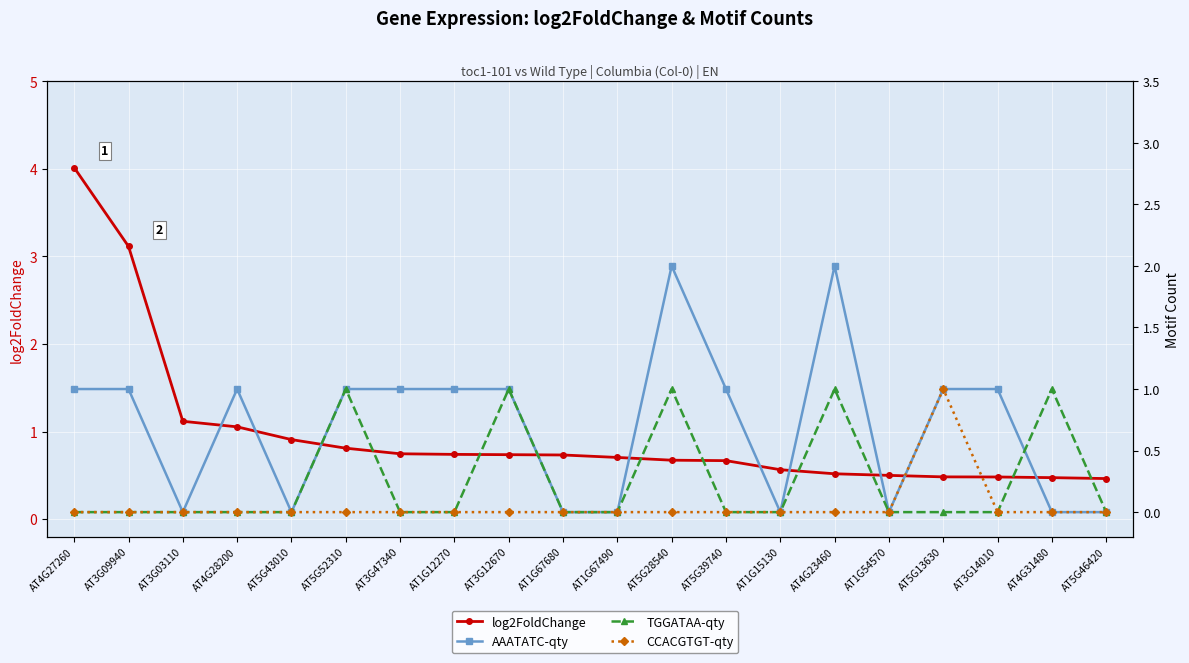

What is the label of the 3rd point from the right?

AT3G14010